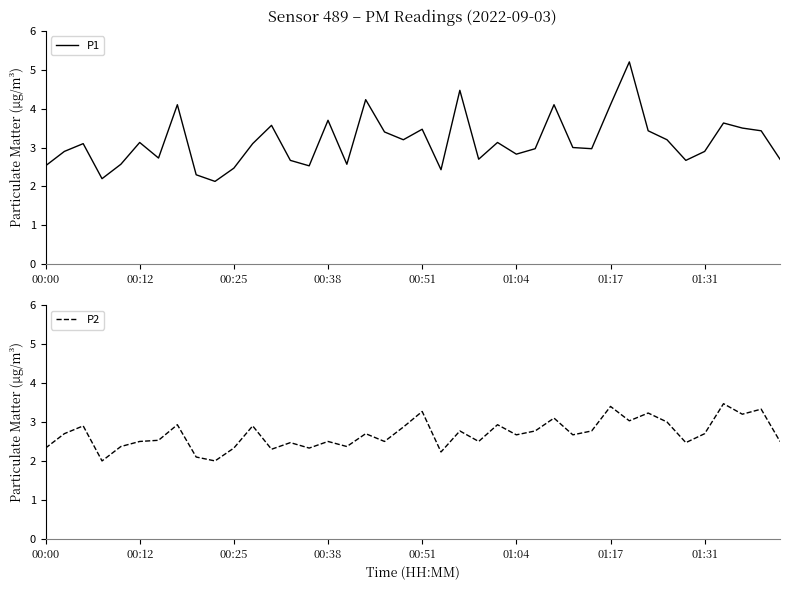

What is the highest value of the P1 series?

5.2